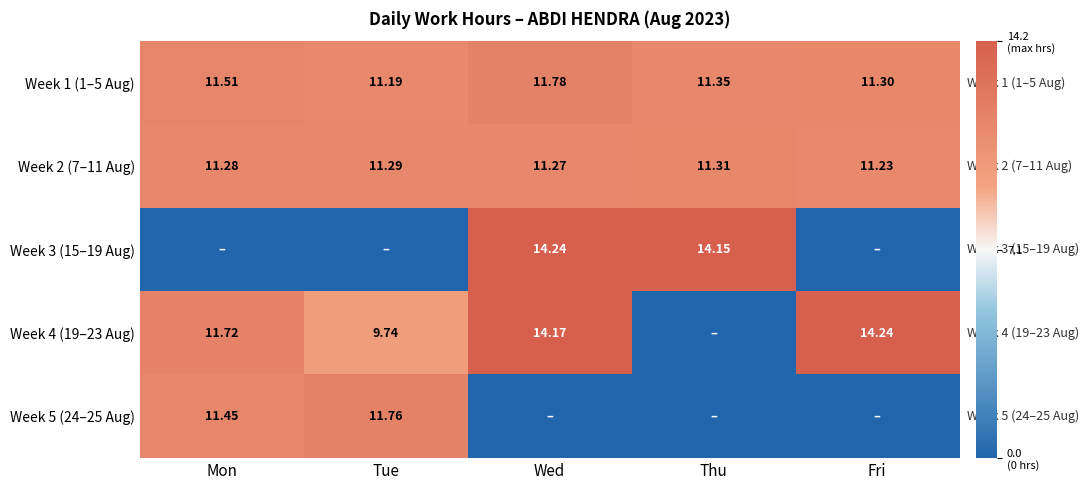

Which category has the lowest value in the Week 2 (7–11 Aug) series?

Fri